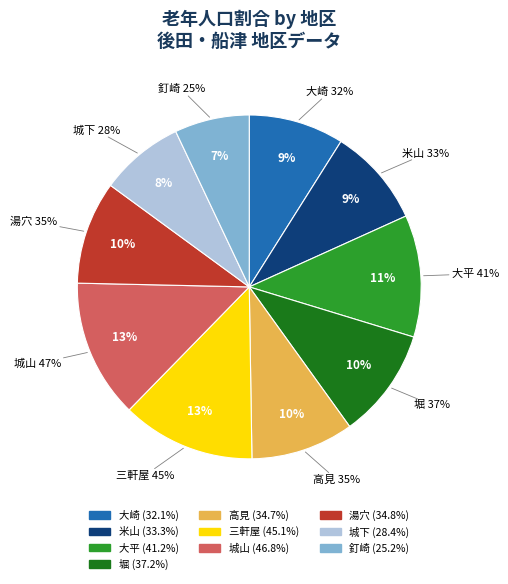

How many slices are in this pie chart?

10